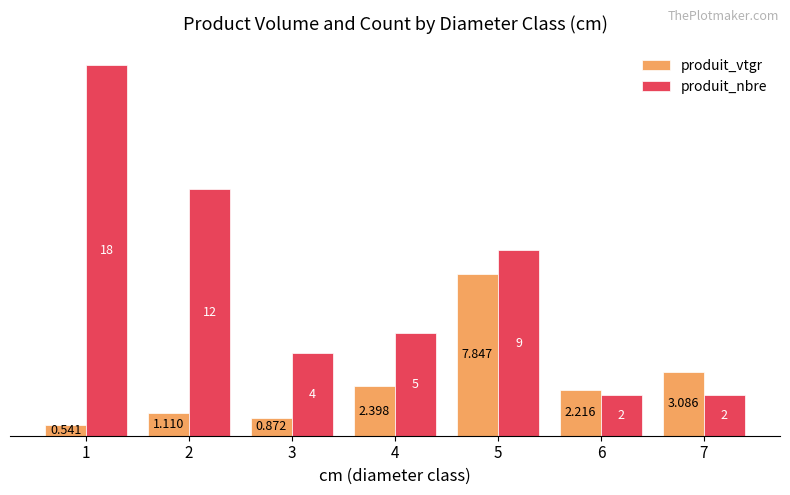

Where is produit_vtgr nearest to the value 4?

7